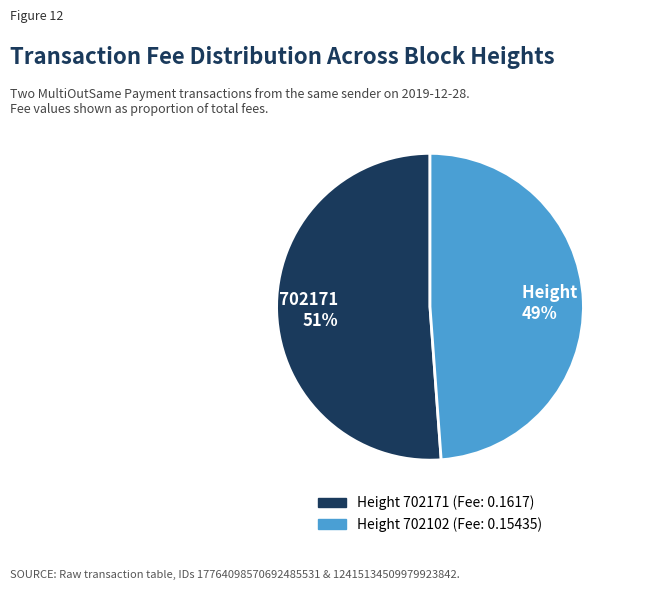

Is it true that Height 702102 49% is 35% of the pie?

False